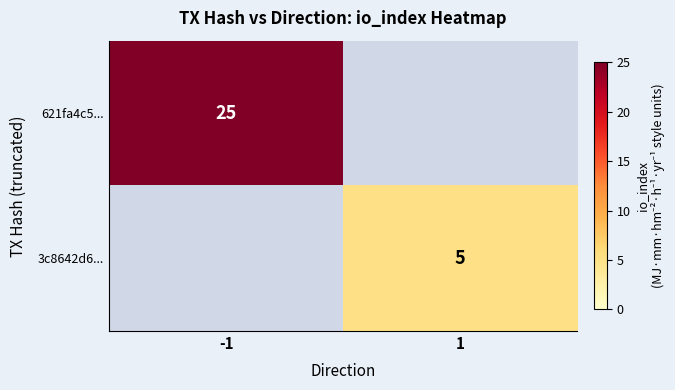

Is the value of 3c8642d6... at 1 greater than the value of 621fa4c5... at -1?

No